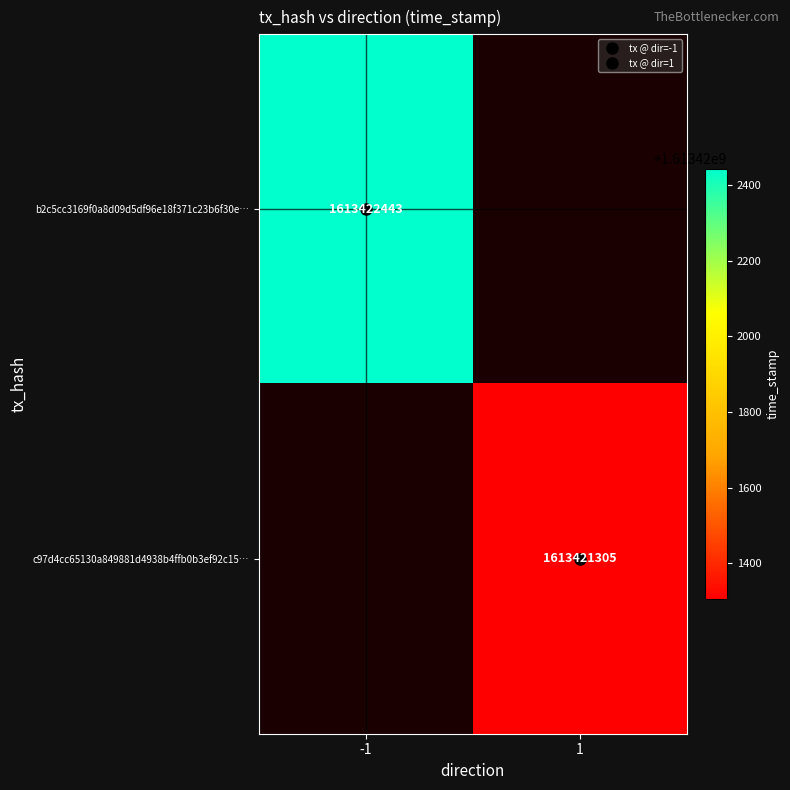

Count the number of data series in this chart.

2